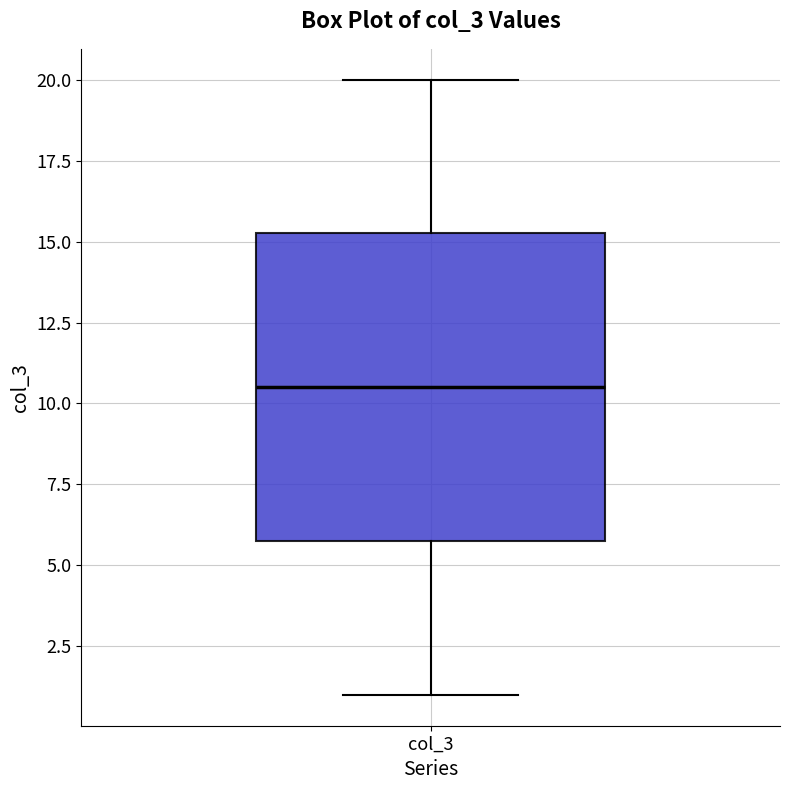

Where is the lower edge of the box for col_3 on the y-axis? The values are not printed on the chart, so give them approximately, as read against the axis.

6.0